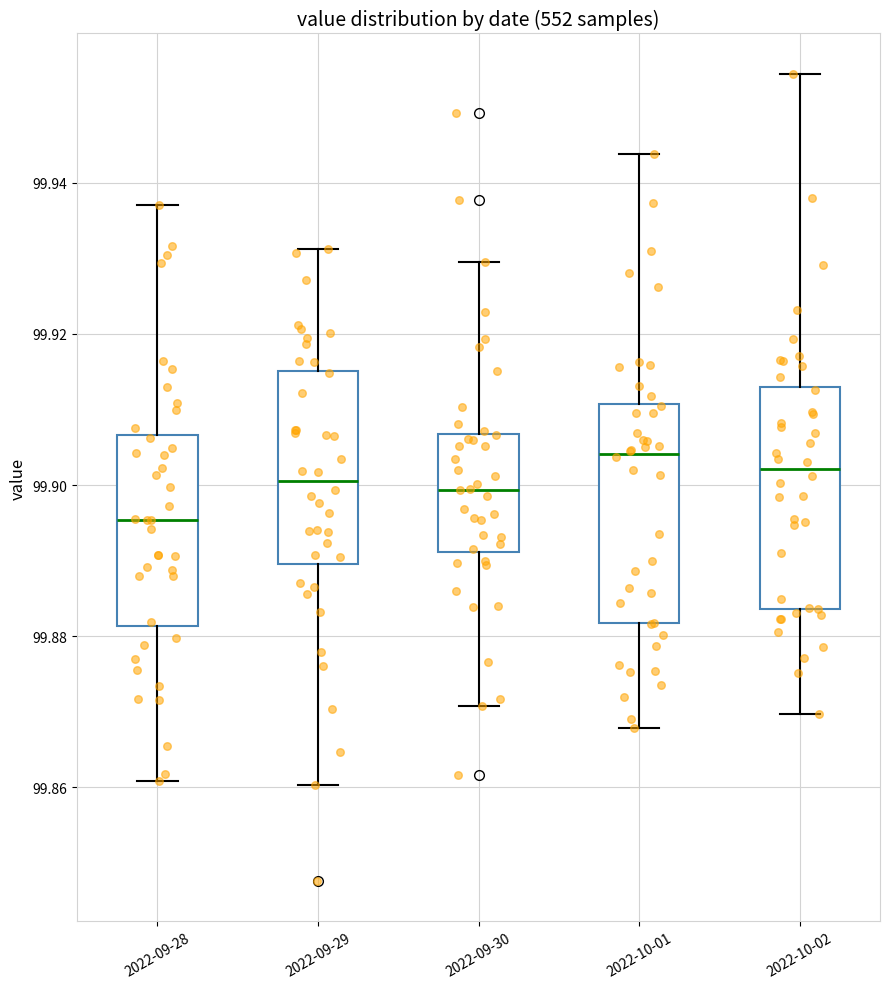

Which box's median line is the highest?

2022-10-01